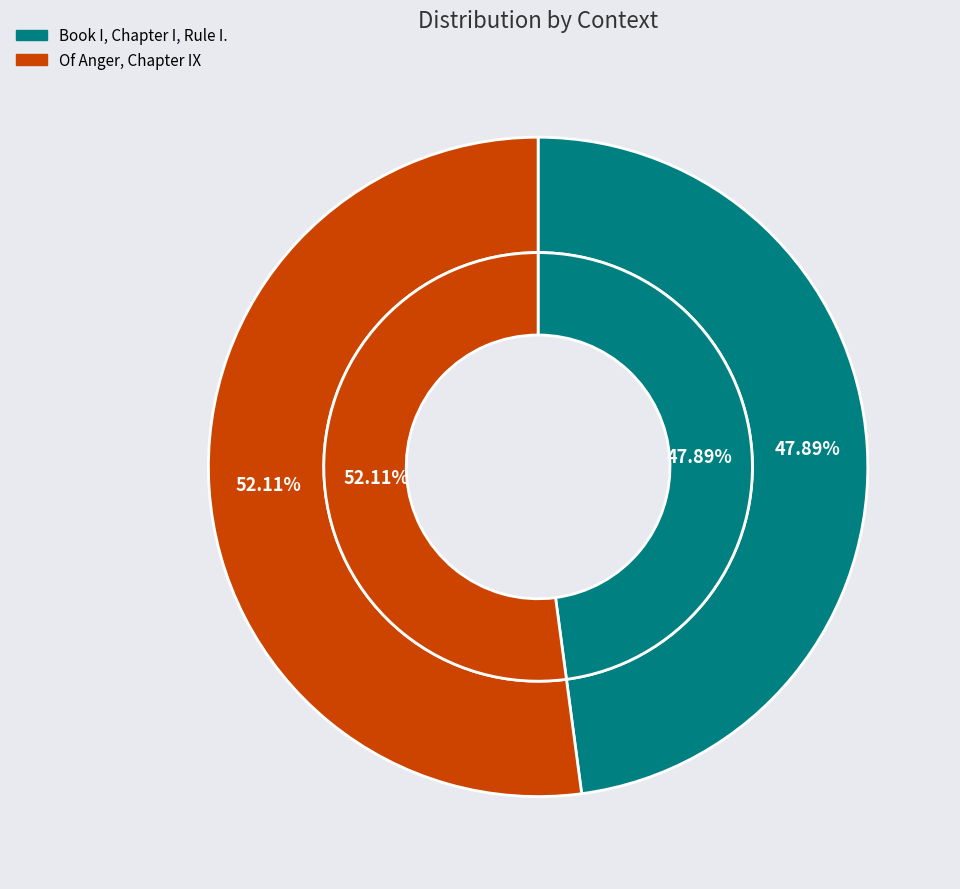

Is the sum of Book I, Chapter I, Rule I. and Of Anger, Chapter IX greater than half?

Yes